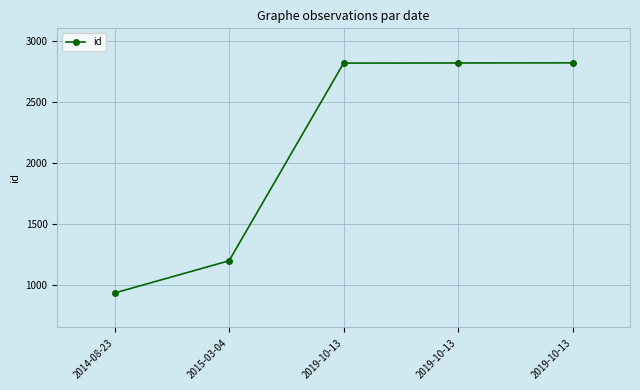

Count the number of categories in the chart.

5